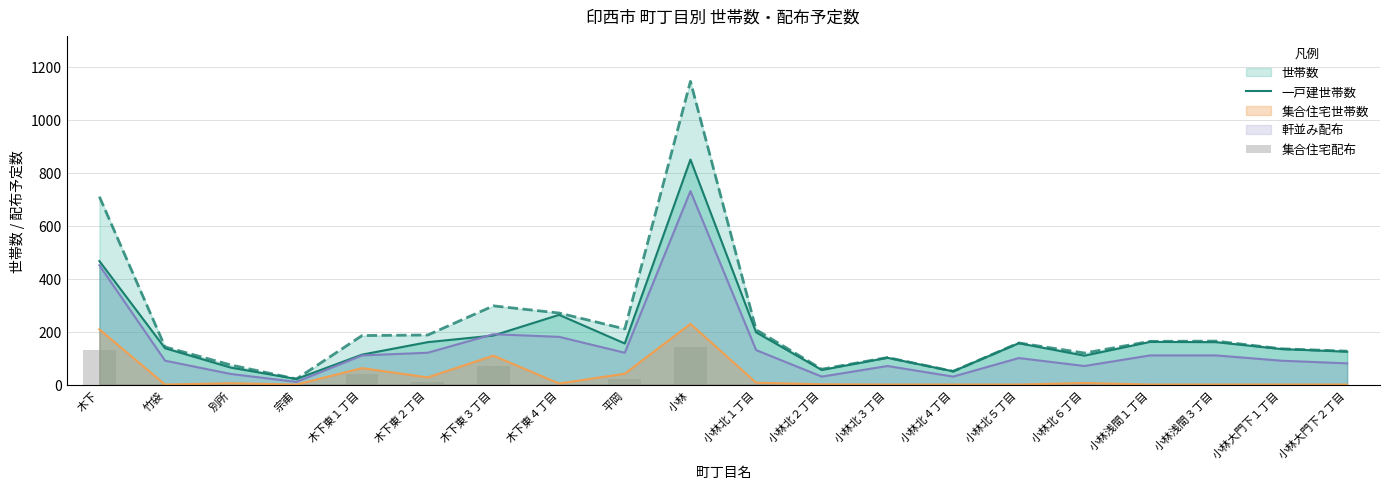

Is it true that 一戸建世帯数 equals 89 at 別所?

False